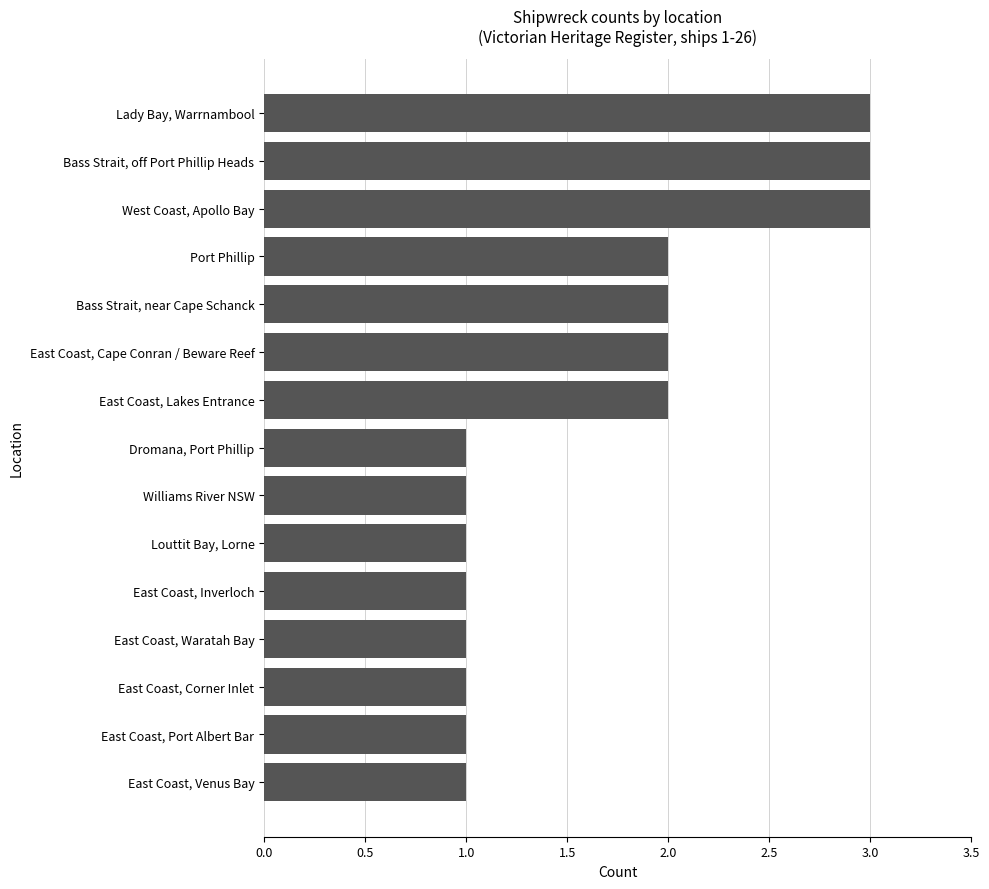

What is the average value?

2